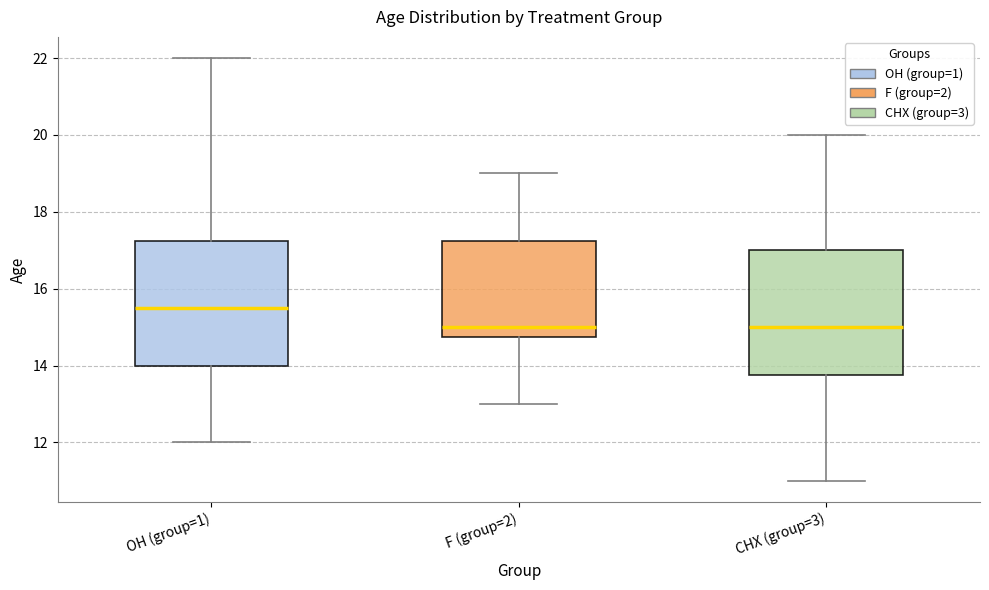

Reading left to right, read every box against the y-axis: the position of its median line, the range the box covers, and the ends of its whiskers. The values are not printed on the chart, so give them approximately, as read against the axis.

OH (group=1): median 15.6, box 14.0 to 17.2, whiskers 12.0 to 22.0
F (group=2): median 15.0, box 14.8 to 17.2, whiskers 13.0 to 19.0
CHX (group=3): median 15.0, box 13.8 to 17.0, whiskers 11.0 to 20.0